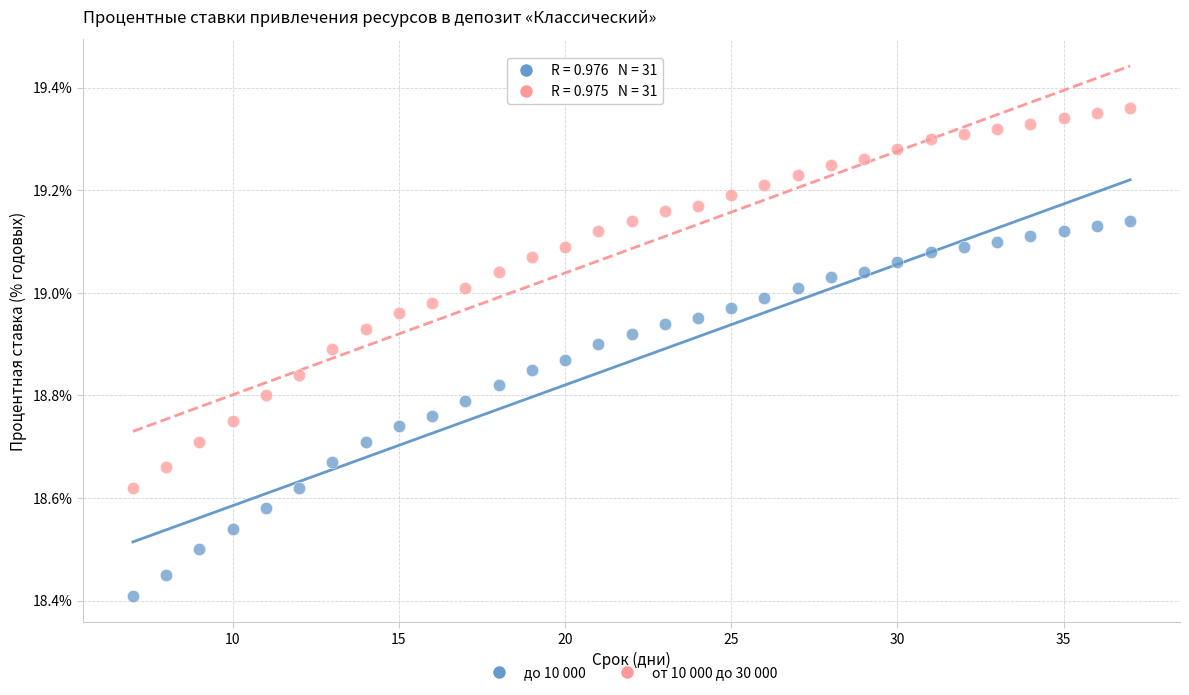

What are all the series names shown in the legend?

до 10 000, от 10 000 до 30 000